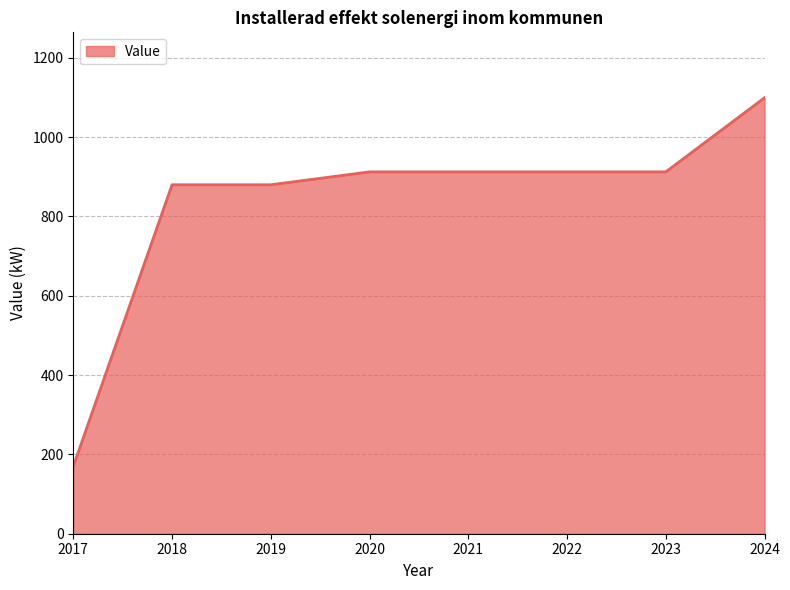

What is the sum of the values at 2019 and 2020?

1792.5